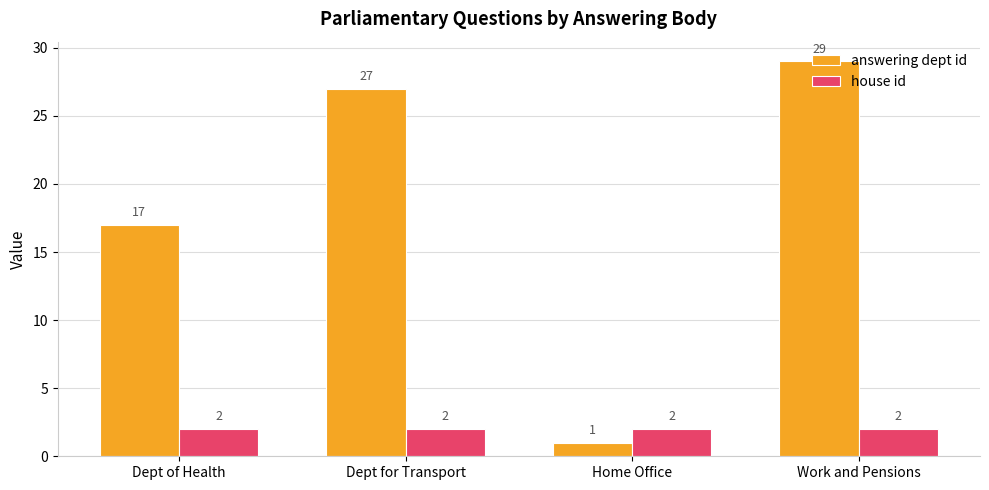

What position from the left is Dept of Health?

1